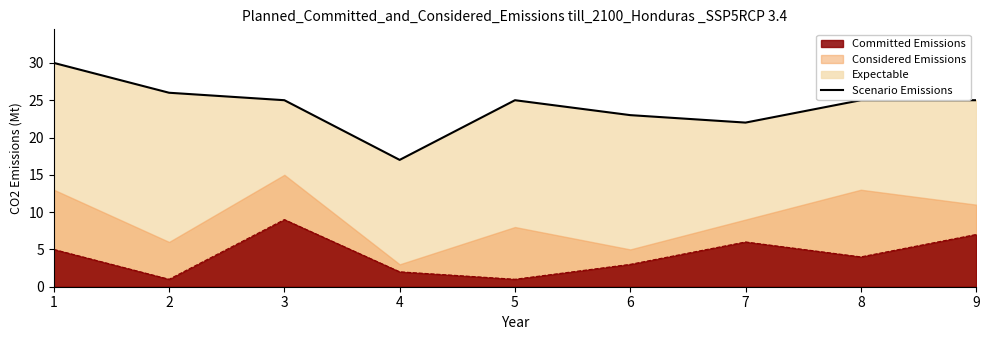

True or false: there are more than 1 points higher than both neighbors.

False